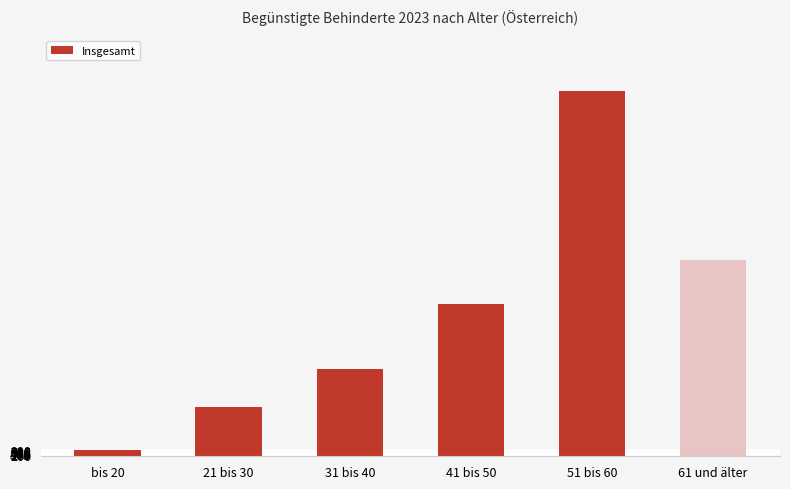

Read the value at 31 bis 40.

12762